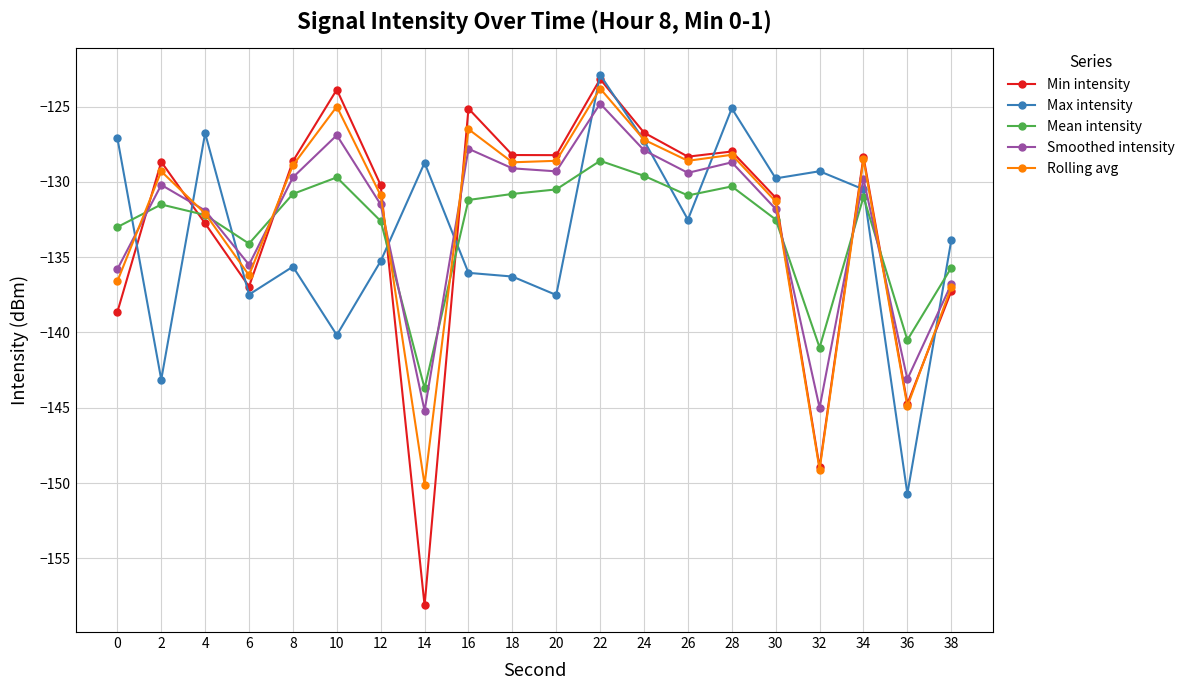

What is the value of the Min intensity point at the 12th from the left?

-123.2